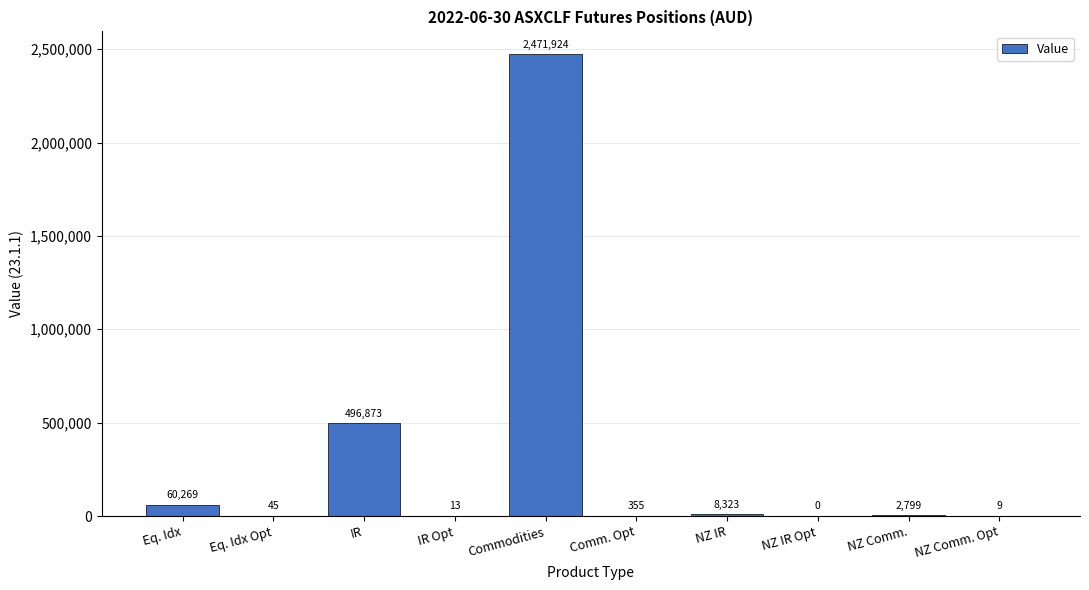

Are the bars horizontal?

No